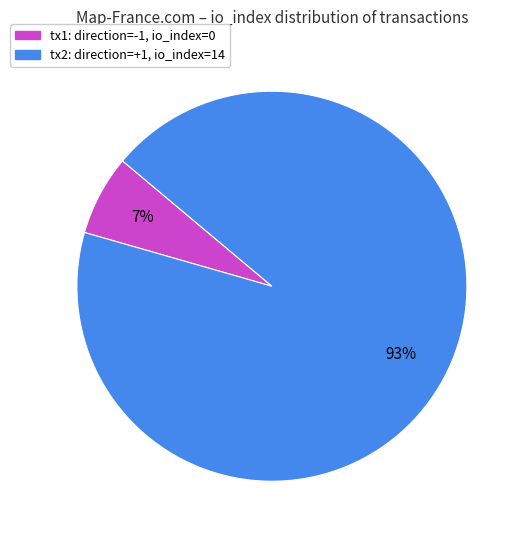

To the nearest percent, what is the average slice percentage?

50%